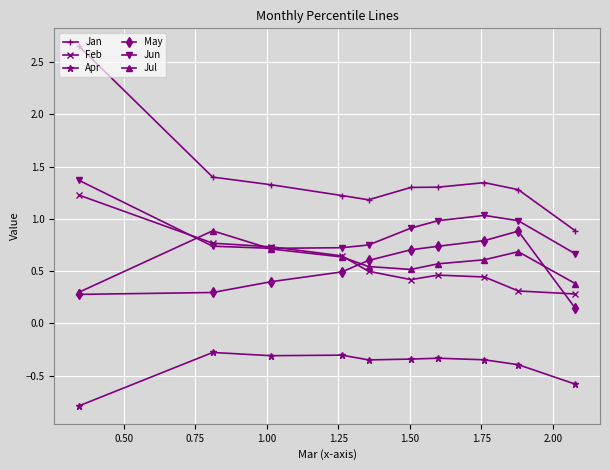

Which series has the largest total across all categories?

Jan